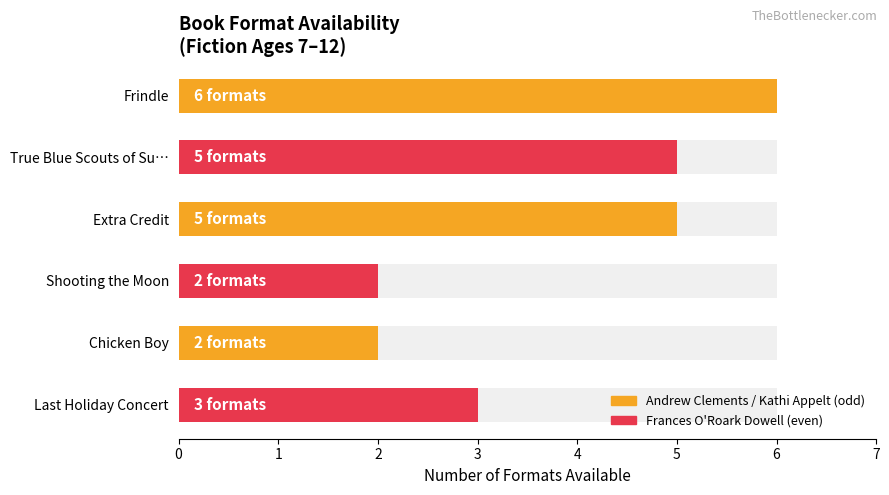

List the labels in order of value, largest first.

Frindle, True Blue Scouts of Su…, Extra Credit, Last Holiday Concert, Shooting the Moon, Chicken Boy